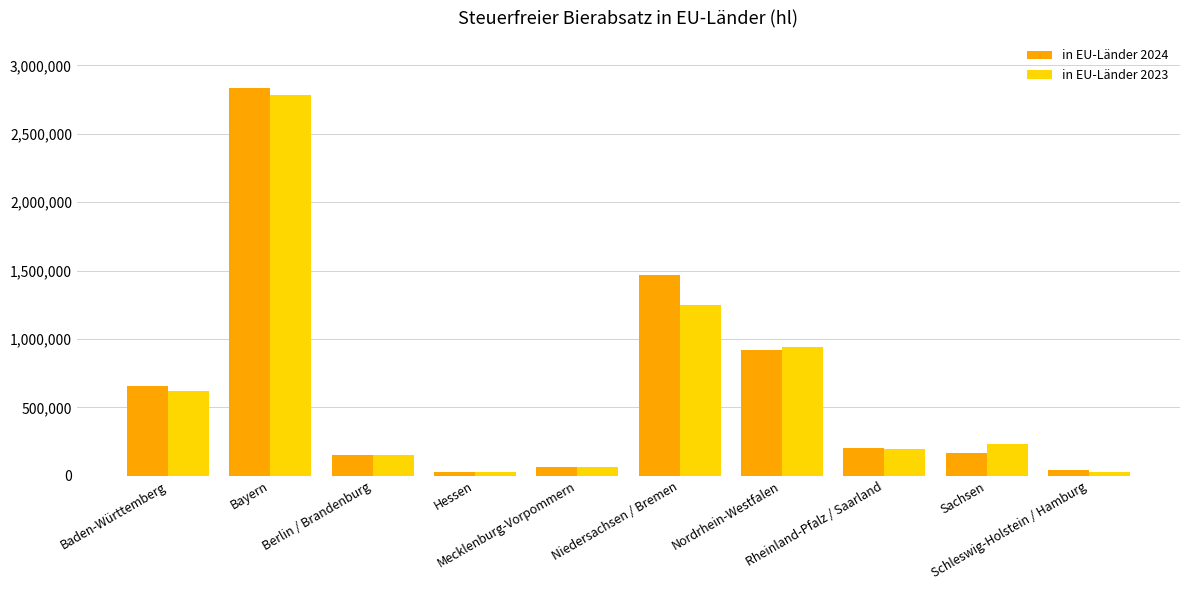

Which series has the widest spread of values?

in EU-Länder 2024